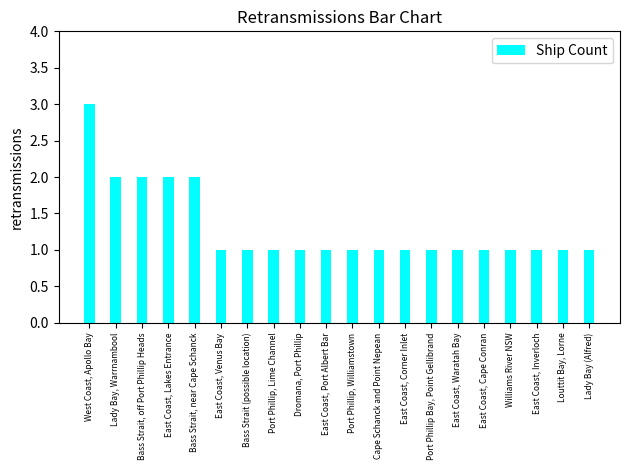

What is the sum of the values at Port Phillip, Lime Channel and Louttit Bay, Lorne?

2